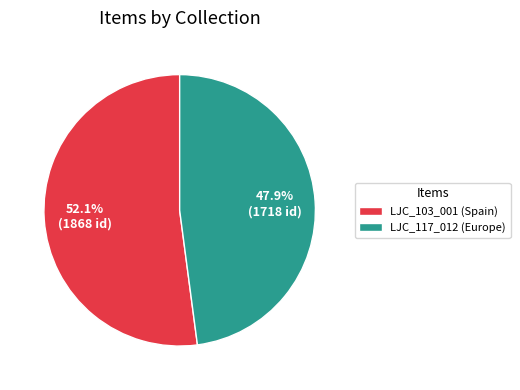

Is it true that LJC_117_012 (Europe) is 59% of the pie?

False